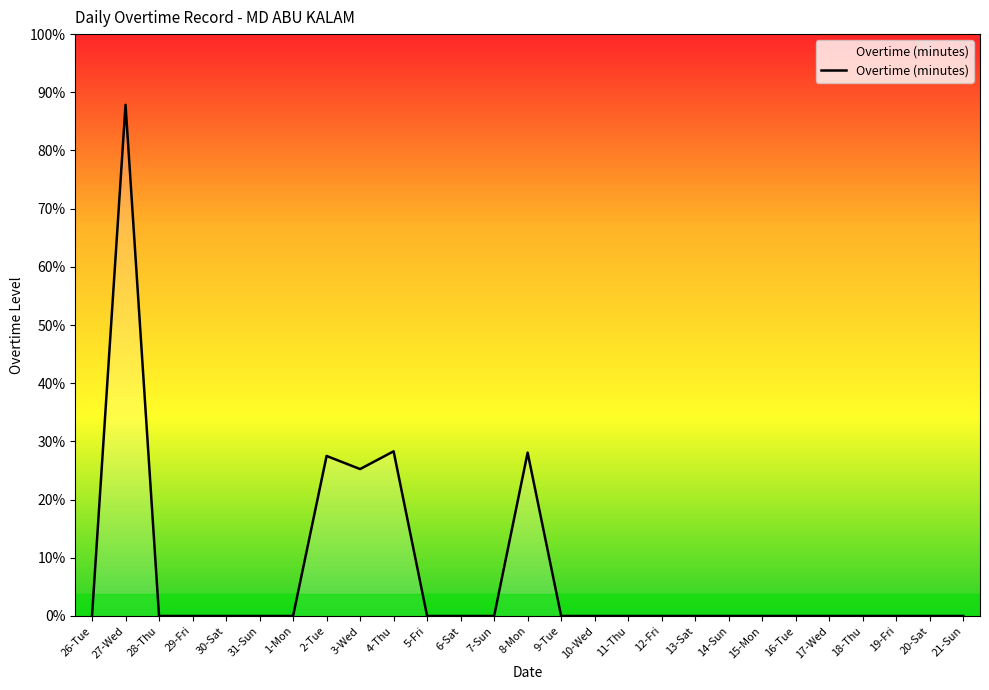

Reading left to right, list all the values displayed in this chart.

26-Tue=0.0	27-Wed=35.1	28-Thu=0.0	29-Fri=0.0	30-Sat=0.0	31-Sun=0.0	1-Mon=0.0	2-Tue=11.0	3-Wed=10.1	4-Thu=11.3	5-Fri=0.0	6-Sat=0.0	7-Sun=0.0	8-Mon=11.2	9-Tue=0.0	10-Wed=0.0	11-Thu=0.0	12-Fri=0.0	13-Sat=0.0	14-Sun=0.0	15-Mon=0.0	16-Tue=0.0	17-Wed=0.0	18-Thu=0.0	19-Fri=0.0	20-Sat=0.0	21-Sun=0.0